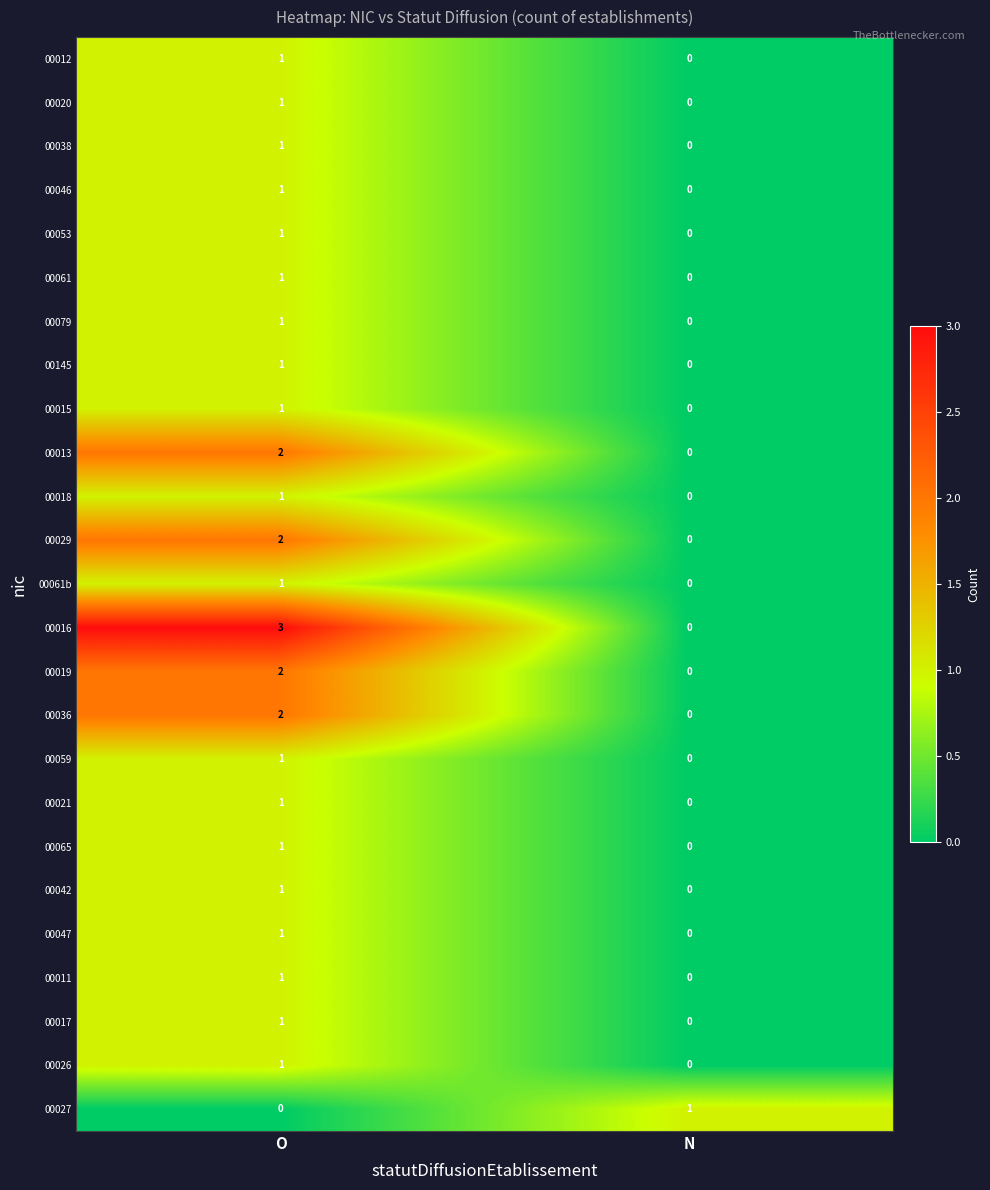

At which label is 00059 closest to 0?

N